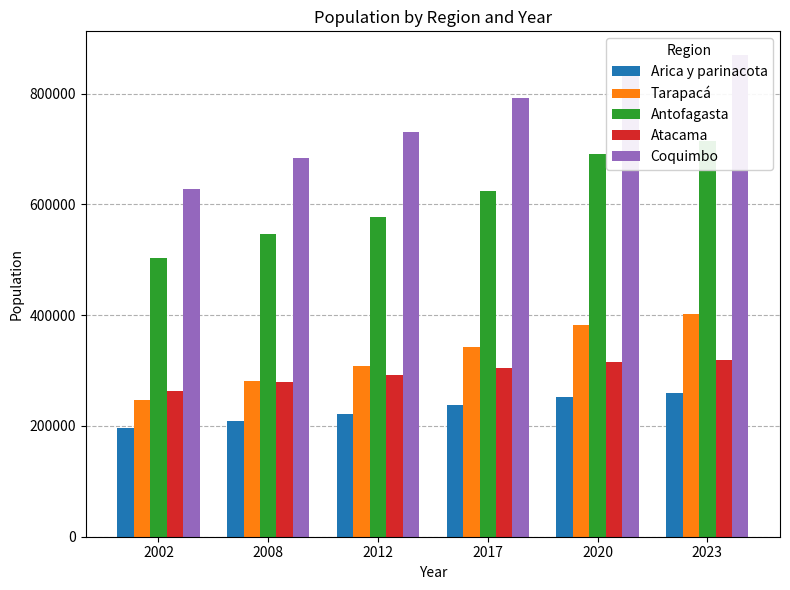

At which label is Atacama closest to 291486?

2012